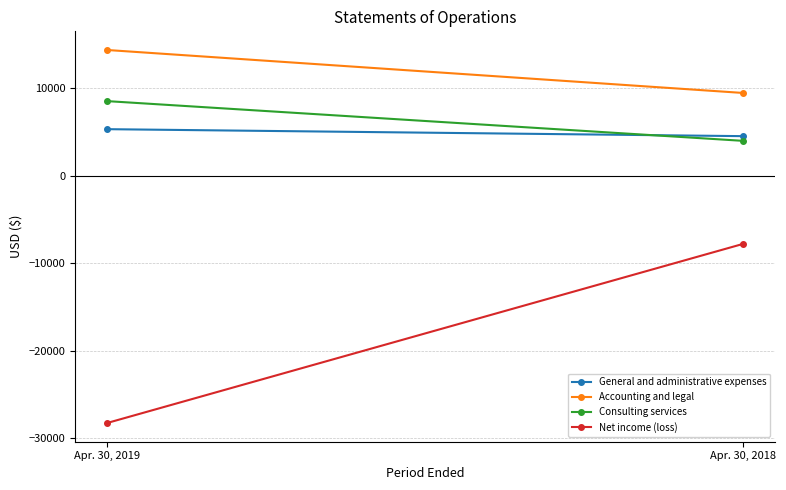

Which series has the widest spread of values?

Net income (loss)